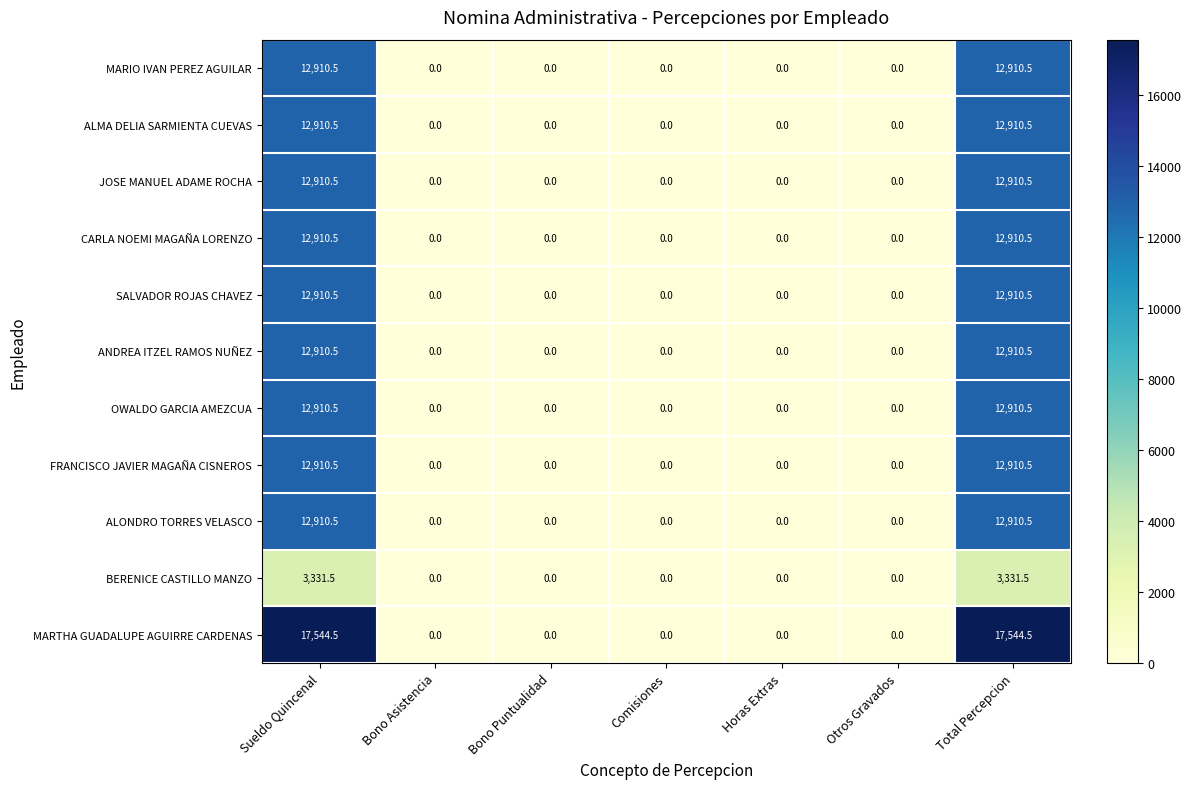

True or false: ALONDRO TORRES VELASCO has a value of 0.0 at Bono Puntualidad.

True